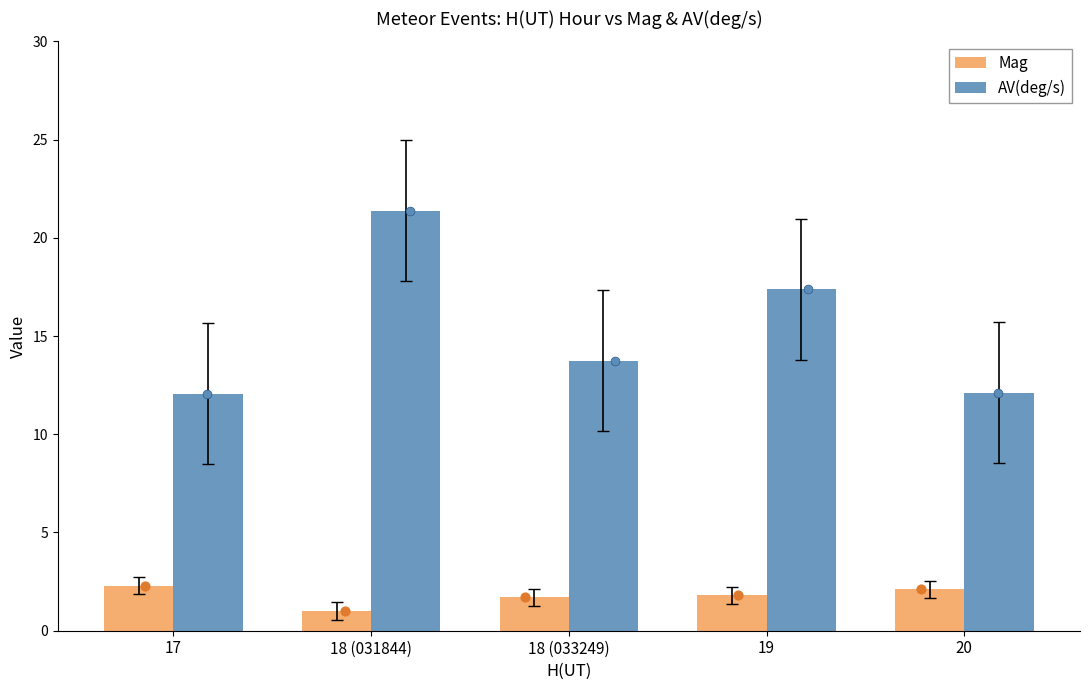

What is the total value across all series at 18 (033249)?

15.4